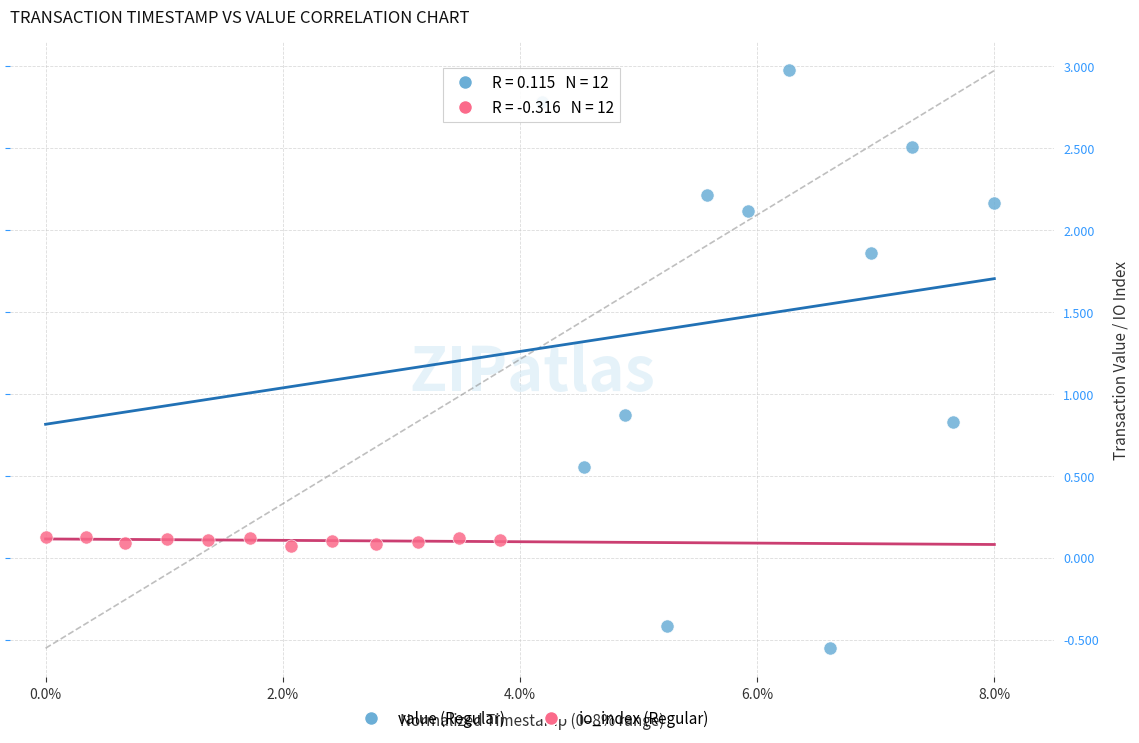

Which series has the widest spread of Y values?

value (Regular)